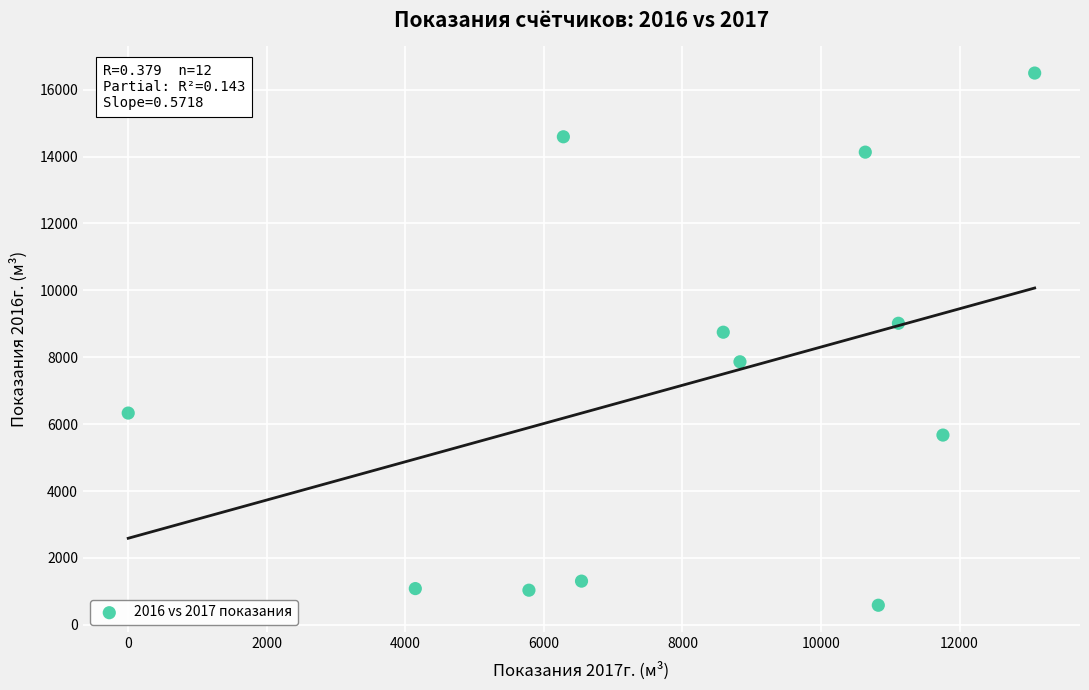

What Y value in the scatter plot is closest to 8541?

8749